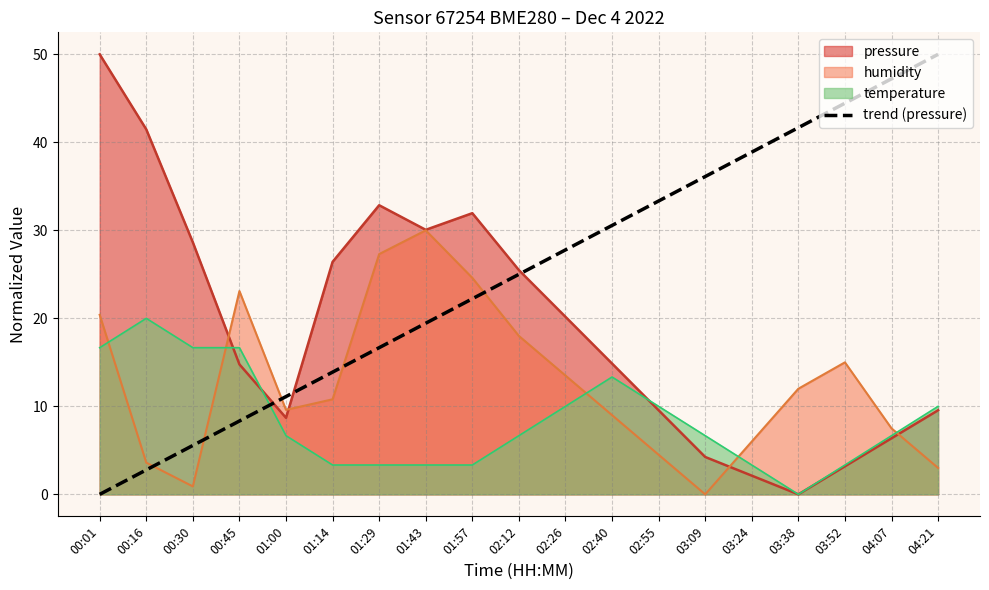

Reading left to right, what are all the values shown in this chart?

0.0	2.8	5.6	8.3	11.1	13.9	16.7	19.4	22.2	25.0	27.8	30.6	33.3	36.1	38.9	41.7	44.4	47.2	50.0